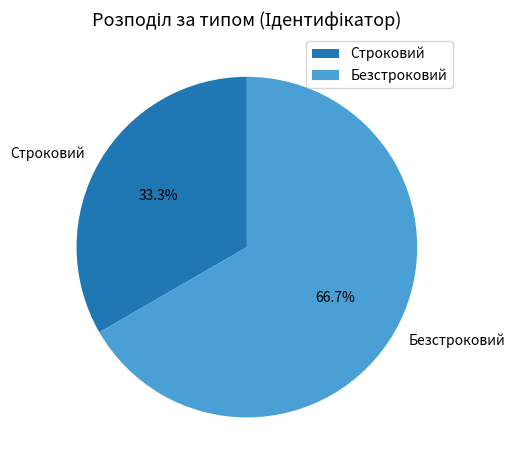

Which category has the biggest portion of the pie?

Безстроковий